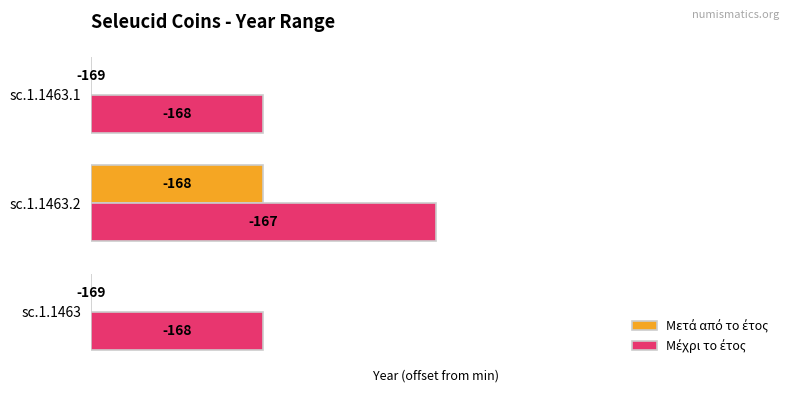

Reading left to right, what are all the values shown in this chart?

Μετά από το έτος: 0	1	0
Μέχρι το έτος: 1	2	1